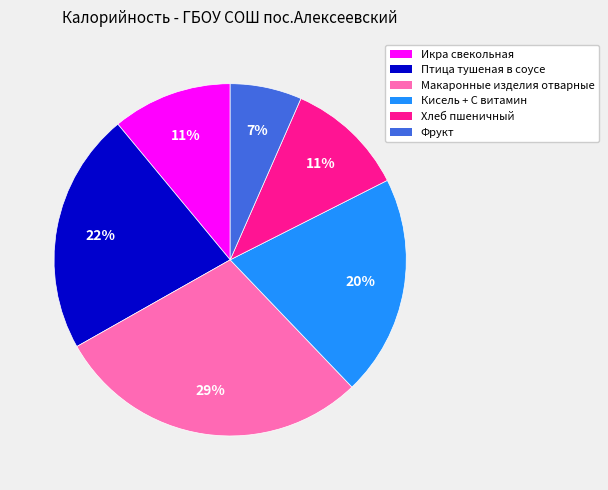

Is there any slice that represents more than half of the pie?

No